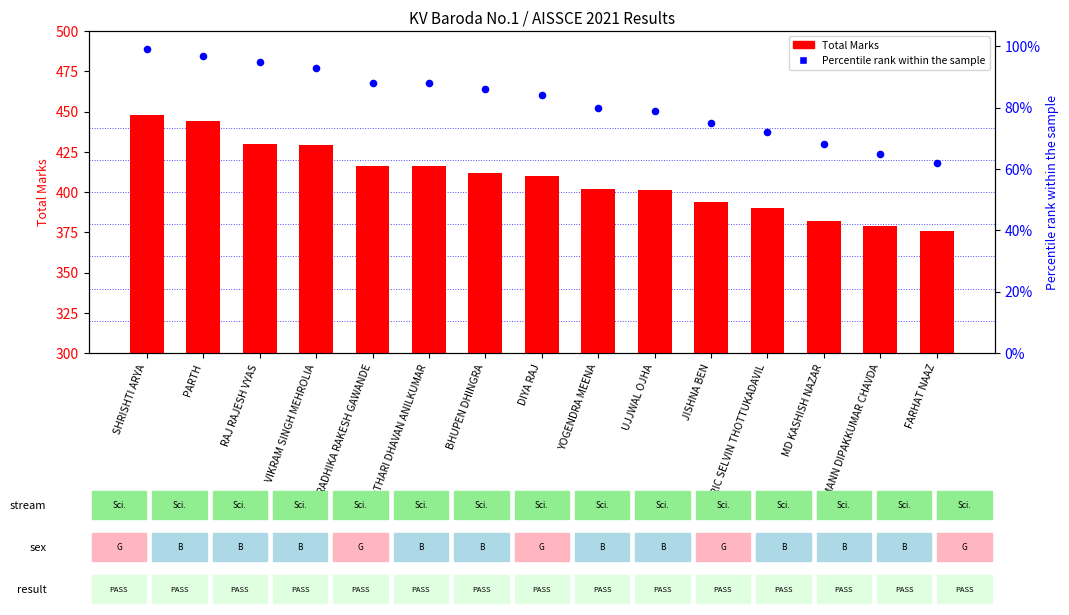

At how many categories does at least one series exceed 260?

15